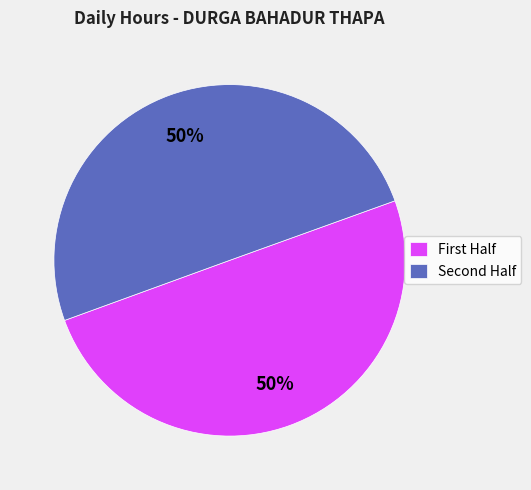

To the nearest percent, what is the average slice percentage?

50%